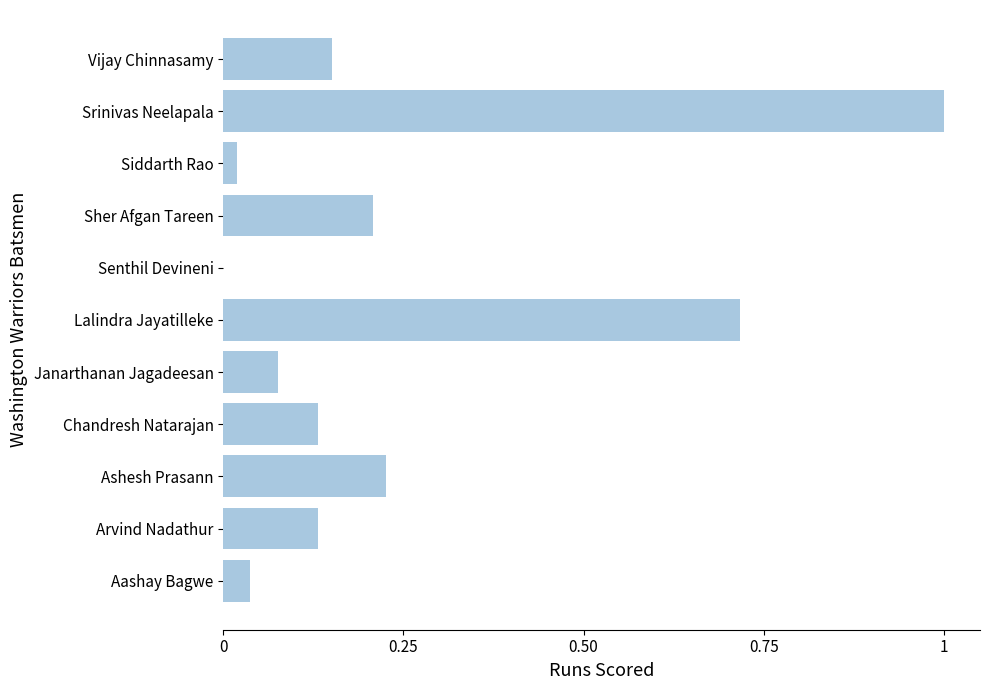

What is the greatest value displayed?

1.0